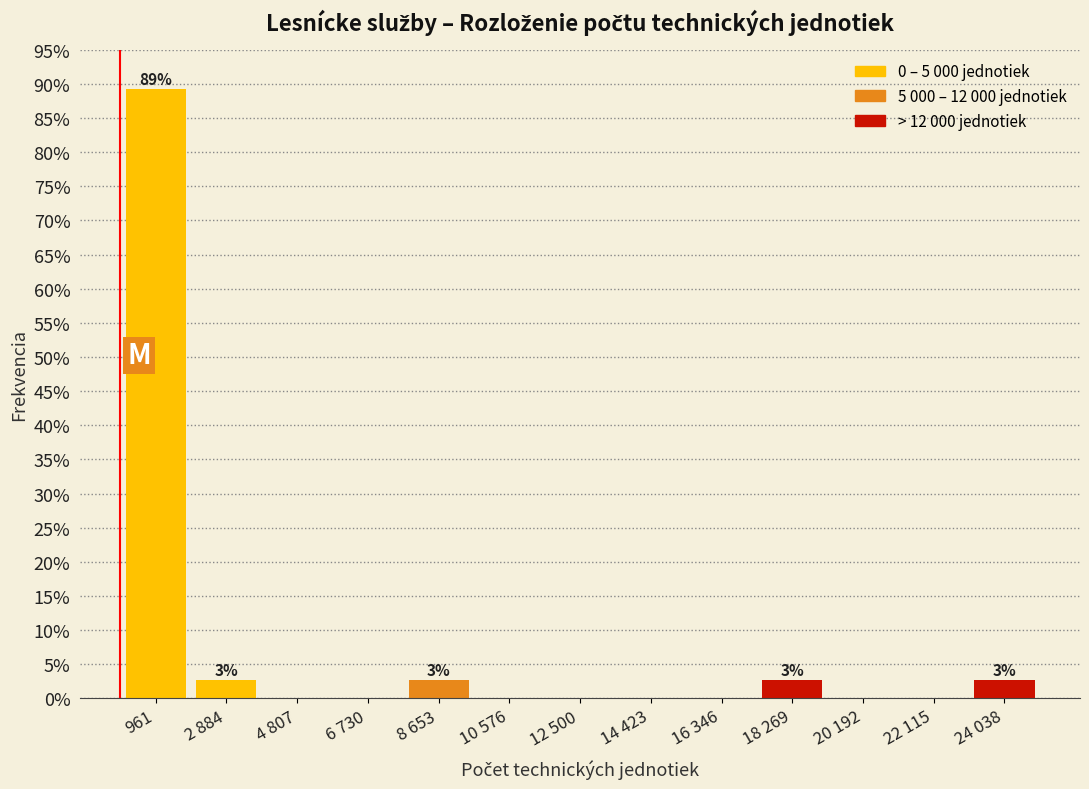

Reading right to left, extract all data points from this chart.

24 038=2.7	22 115=0.0	20 192=0.0	18 269=2.7	16 346=0.0	14 423=0.0	12 500=0.0	10 576=0.0	8 653=2.7	6 730=0.0	4 807=0.0	2 884=2.7	961=89.2